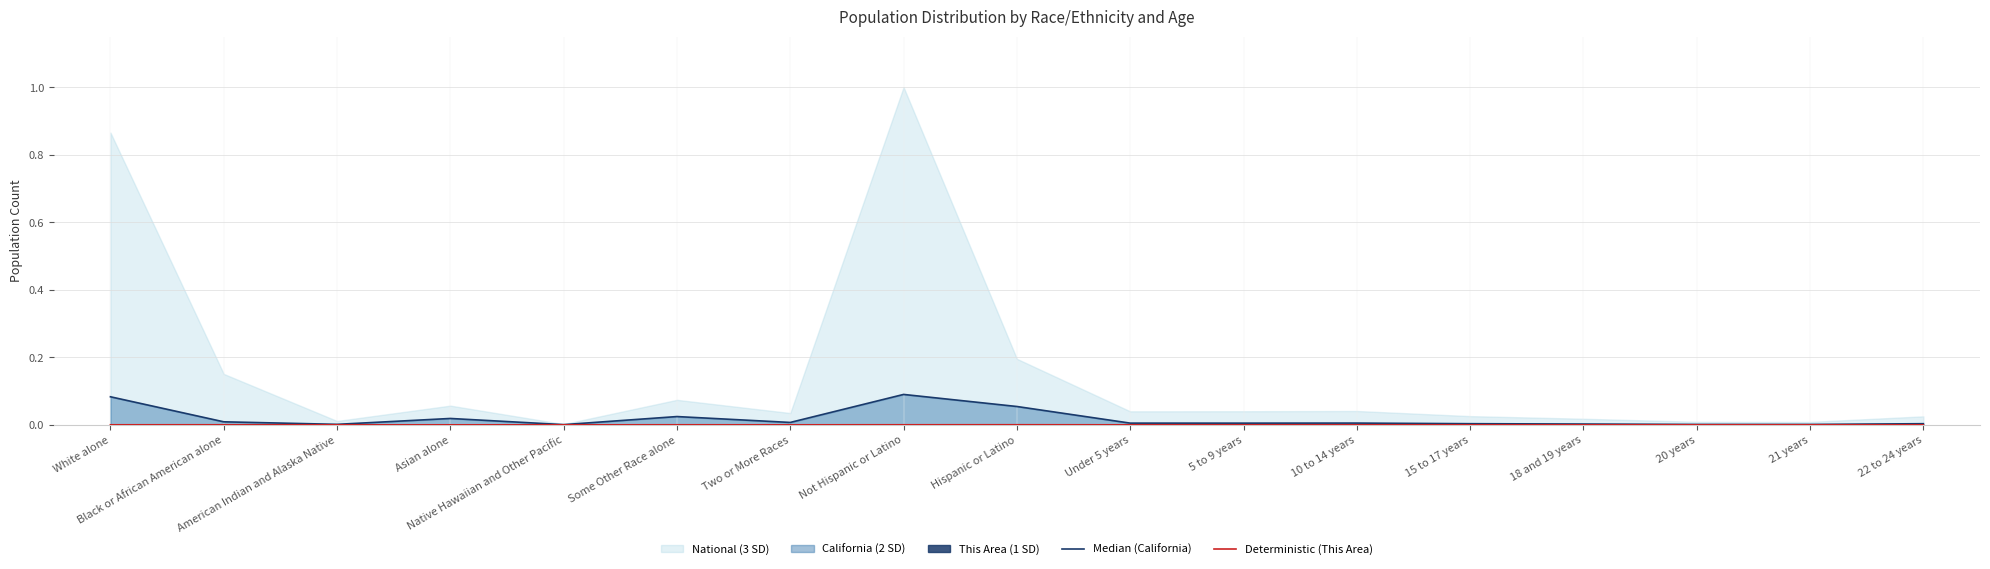

Is it true that Median (California) equals 0.0 at Asian alone?

True